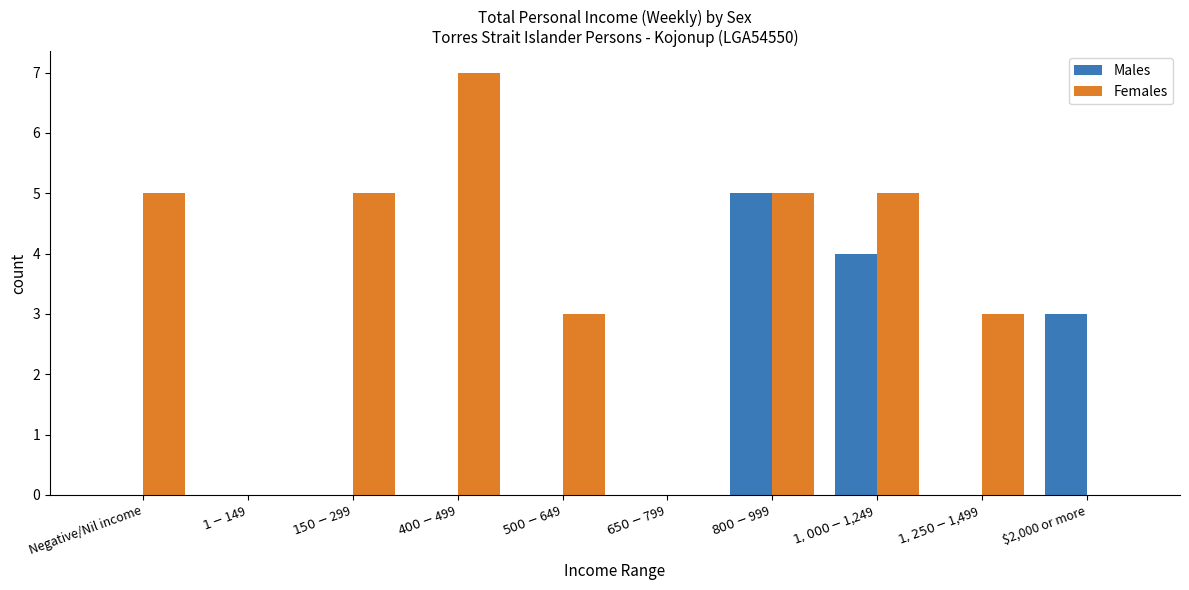

How many categories are shown in the chart?

10